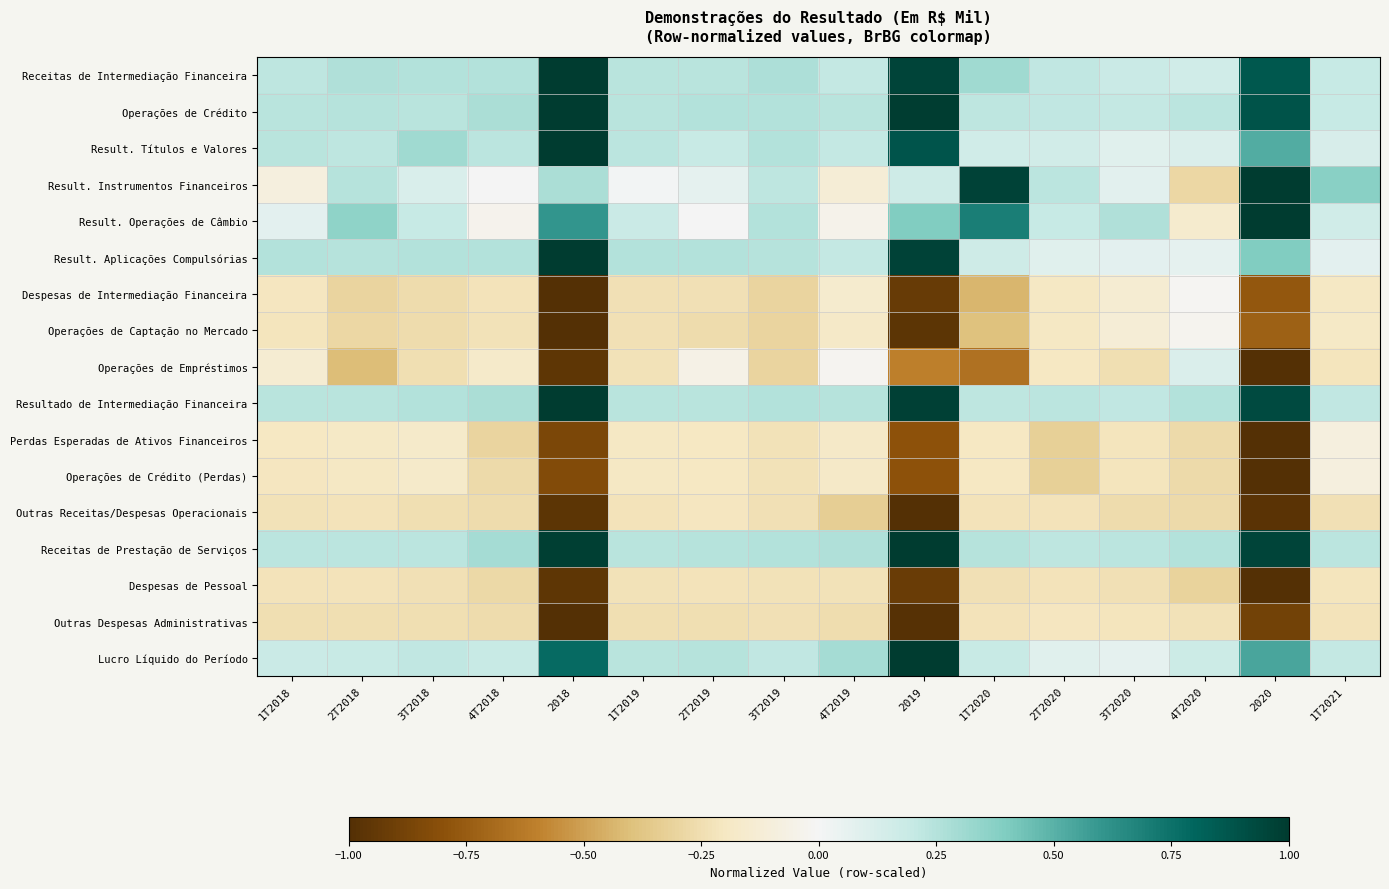

What is the difference between the highest and lowest values at 1T2021?

0.6